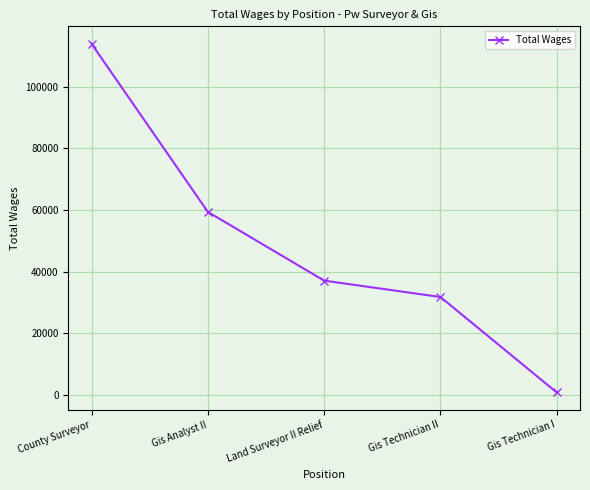

Reading right to left, extract all data points from this chart.

779	31773	37092	59413	114008